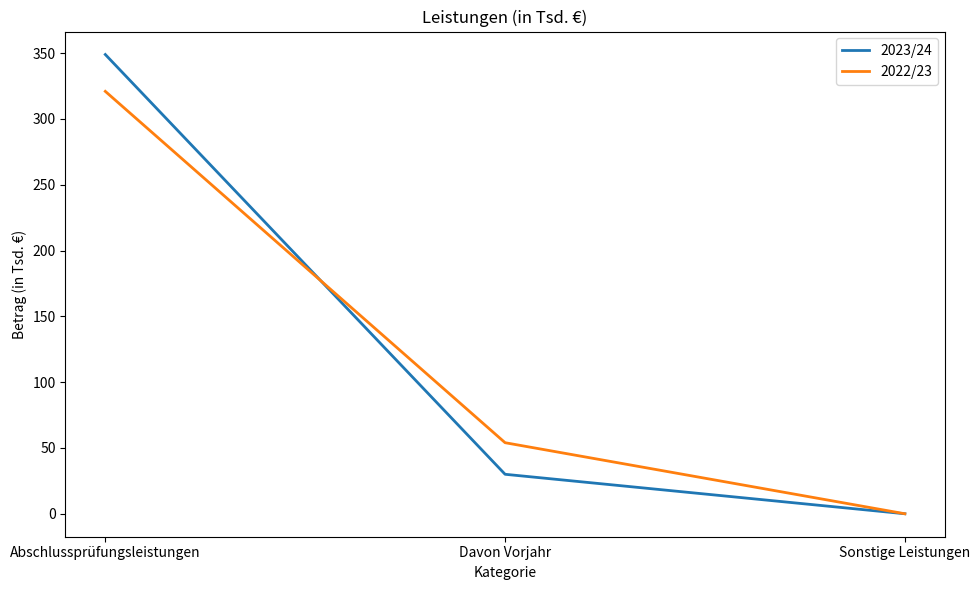

At which label does 2023/24 reach its minimum?

Sonstige Leistungen